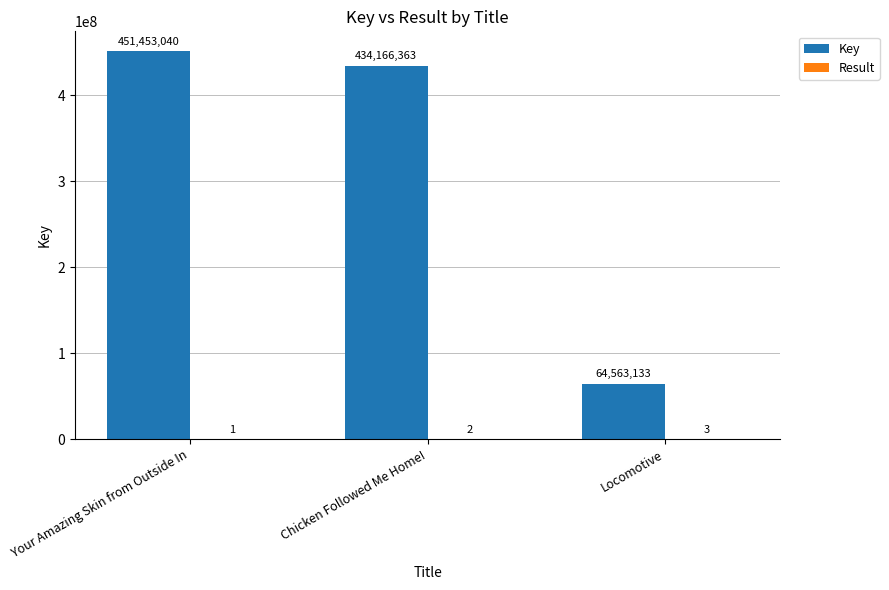

How many groups of bars are there?

3